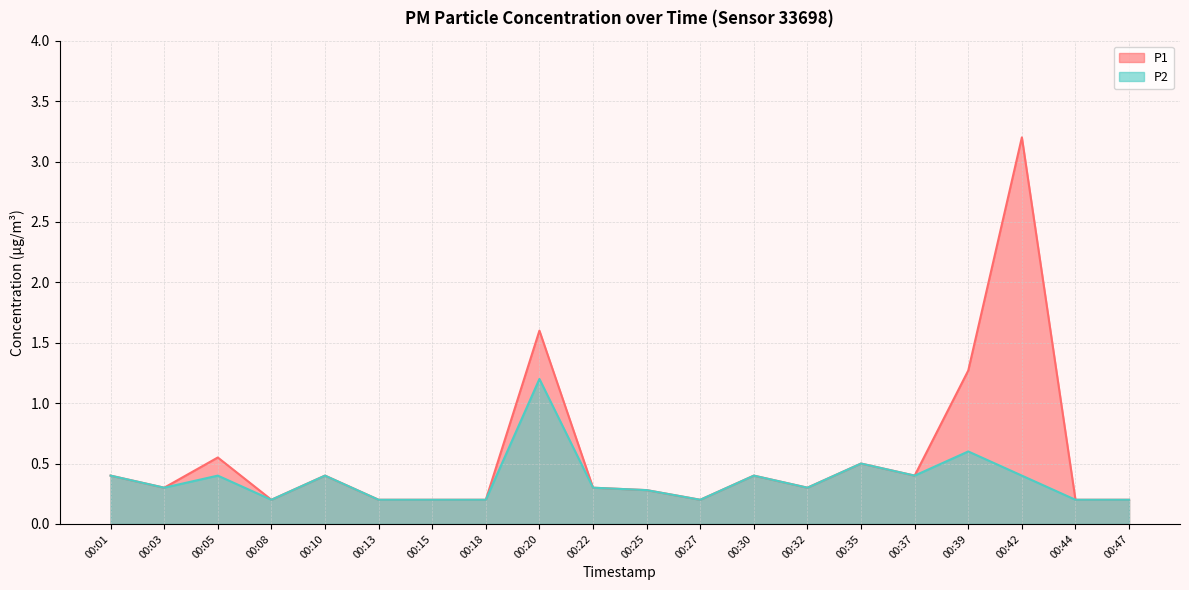

Which series has the largest total across all categories?

P1